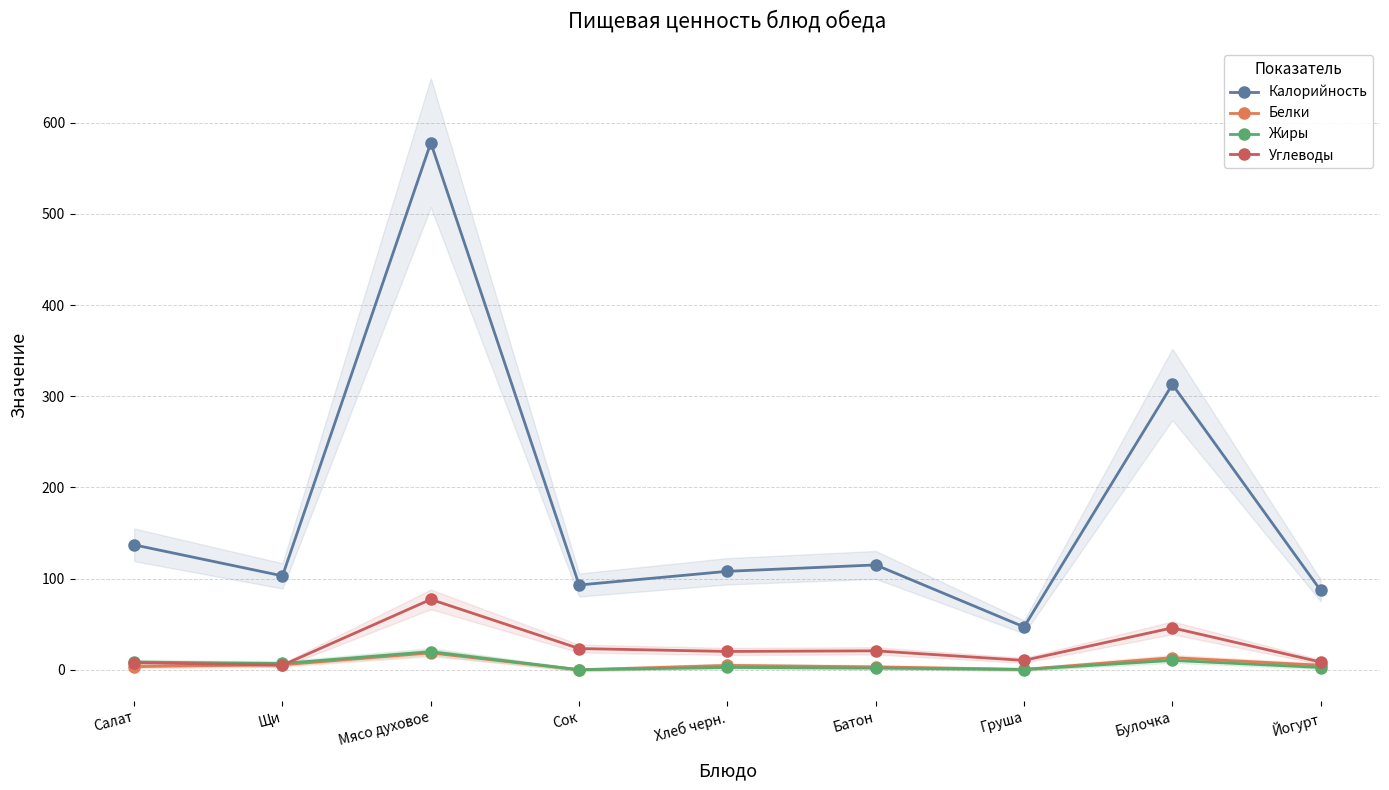

What is the sum of the Углеводы values at Булочка and Йогурт?

54.5